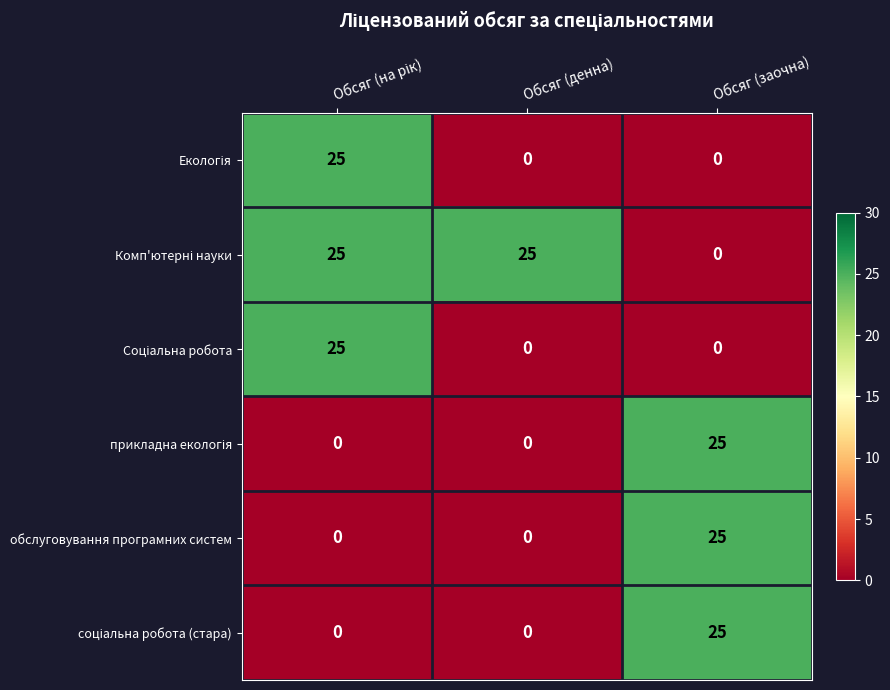

At how many categories does at least one series exceed 24?

3